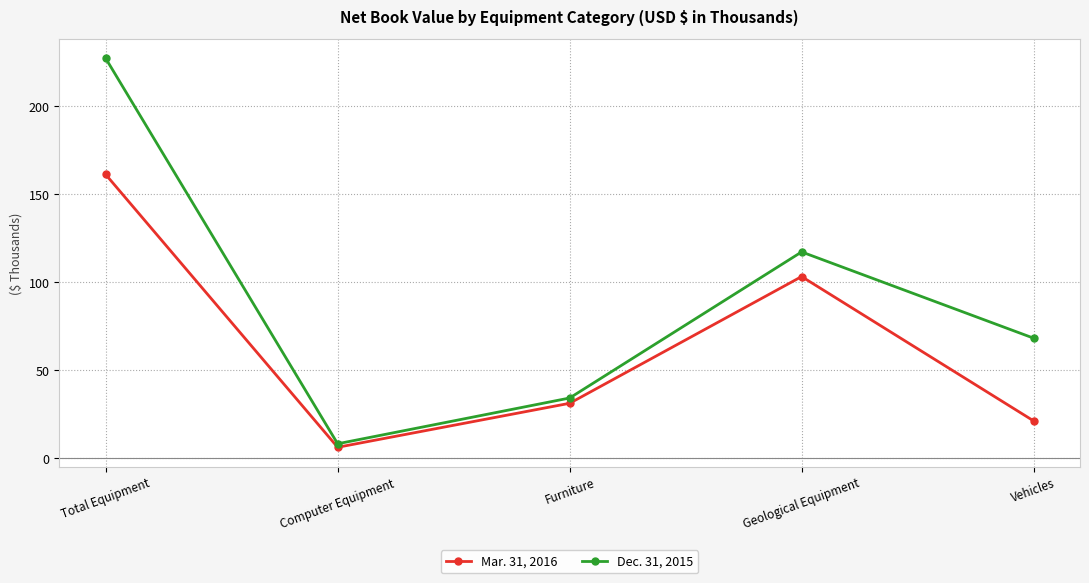

Is it true that Mar. 31, 2016 equals 6 at Computer Equipment?

True